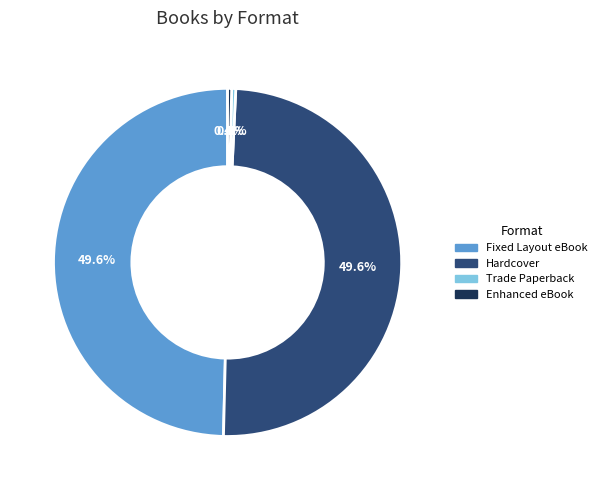

How many segments does this pie chart have?

4